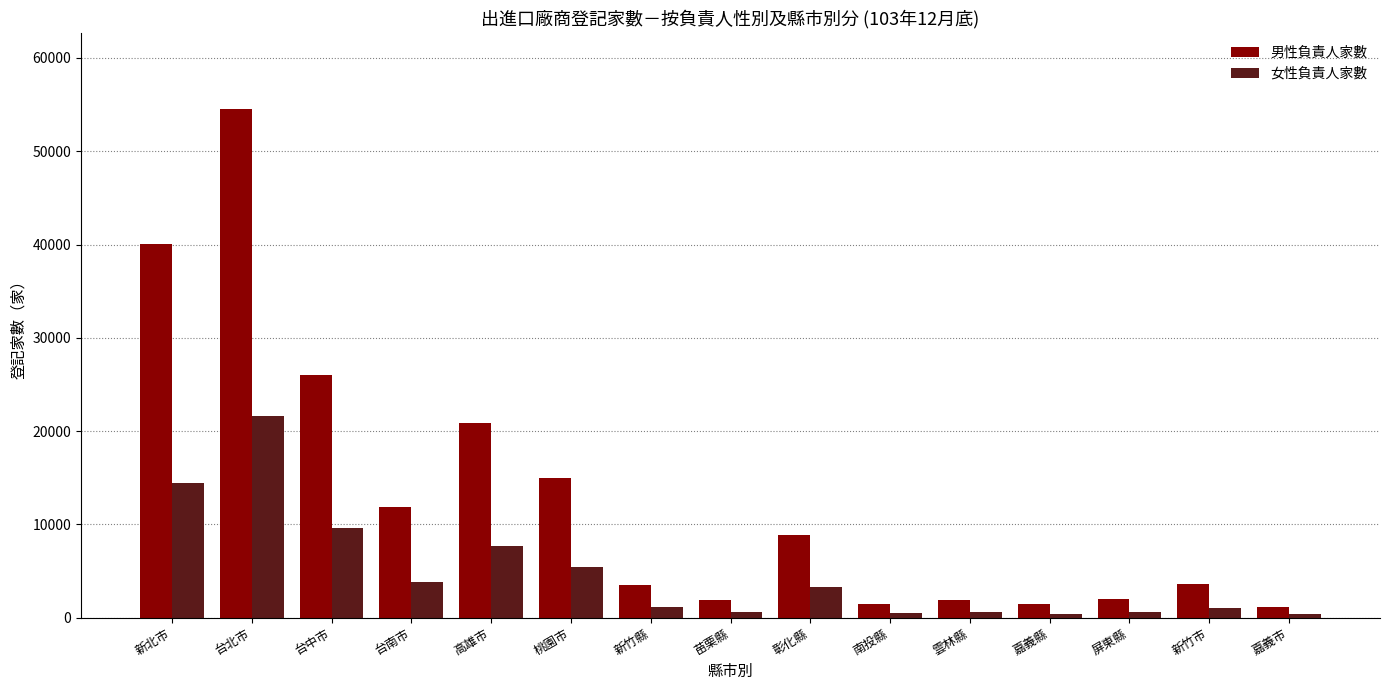

True or false: 男性負責人家數 has a value of 1429 at 嘉義縣.

True